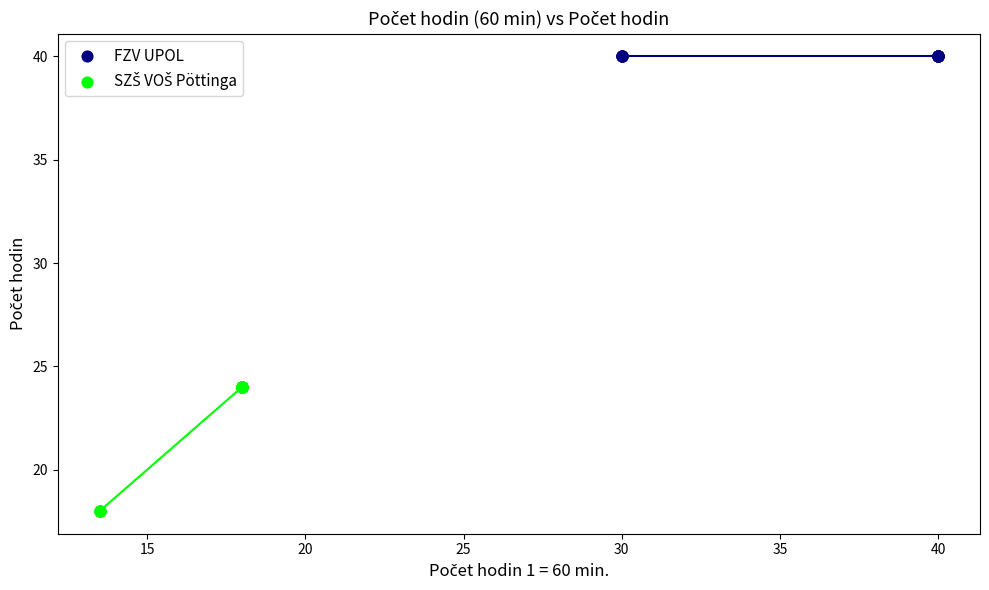

Which series contains the highest Y value?

FZV UPOL